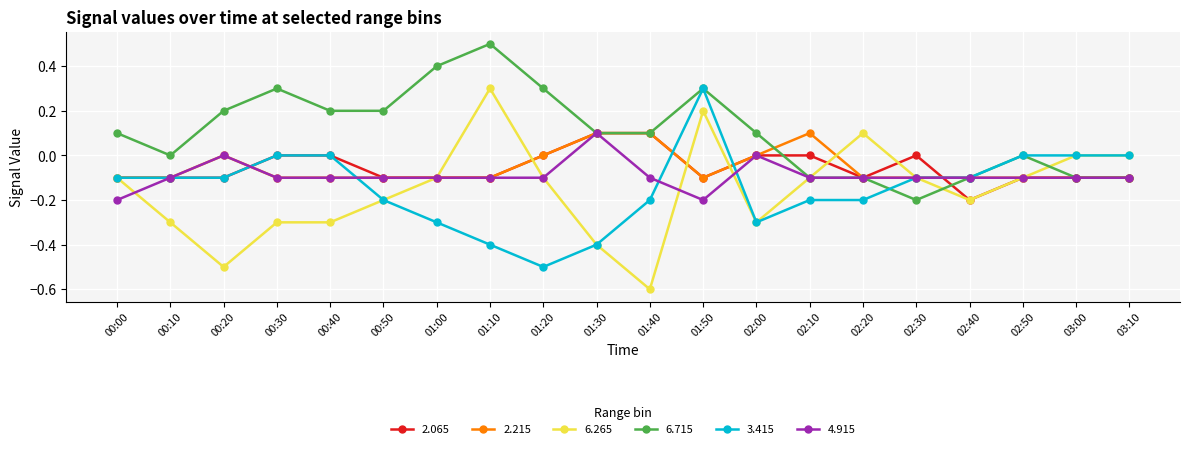

Count the number of data series in this chart.

6